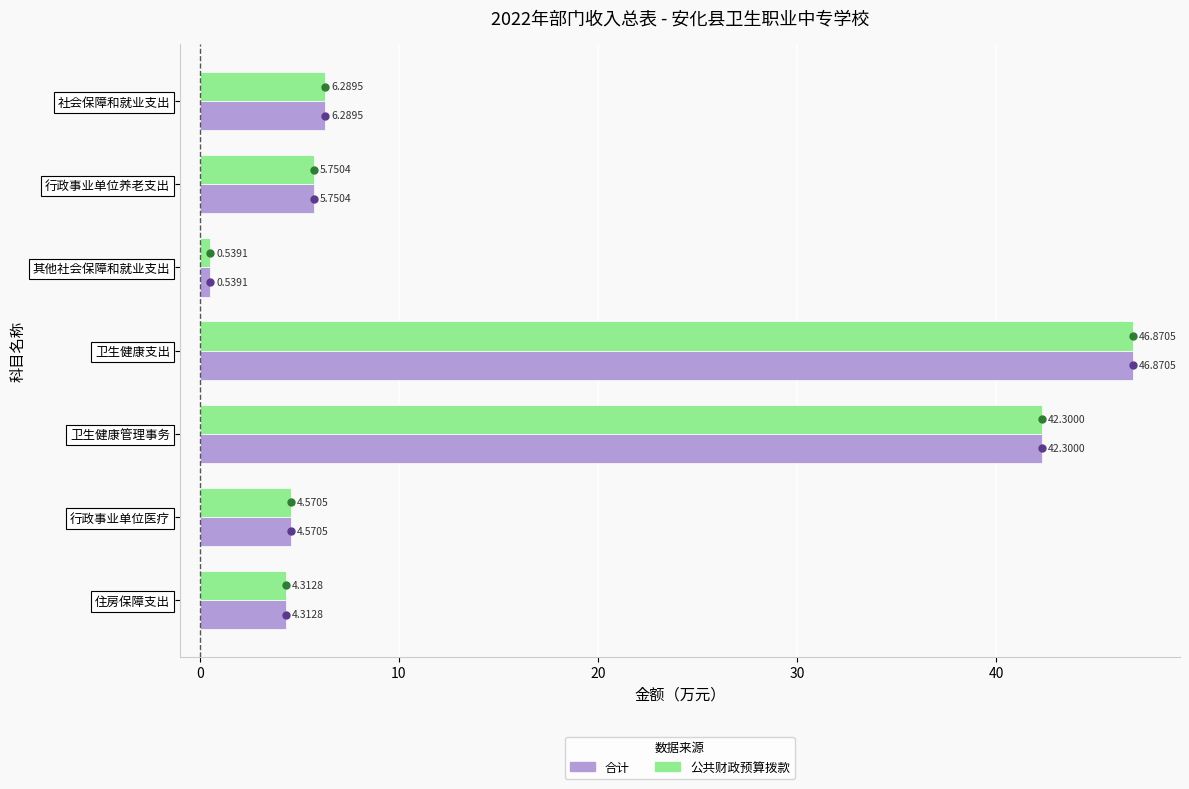

Rank the categories by 合计 value from lowest to highest.

其他社会保障和就业支出, 住房保障支出, 行政事业单位医疗, 行政事业单位养老支出, 社会保障和就业支出, 卫生健康管理事务, 卫生健康支出